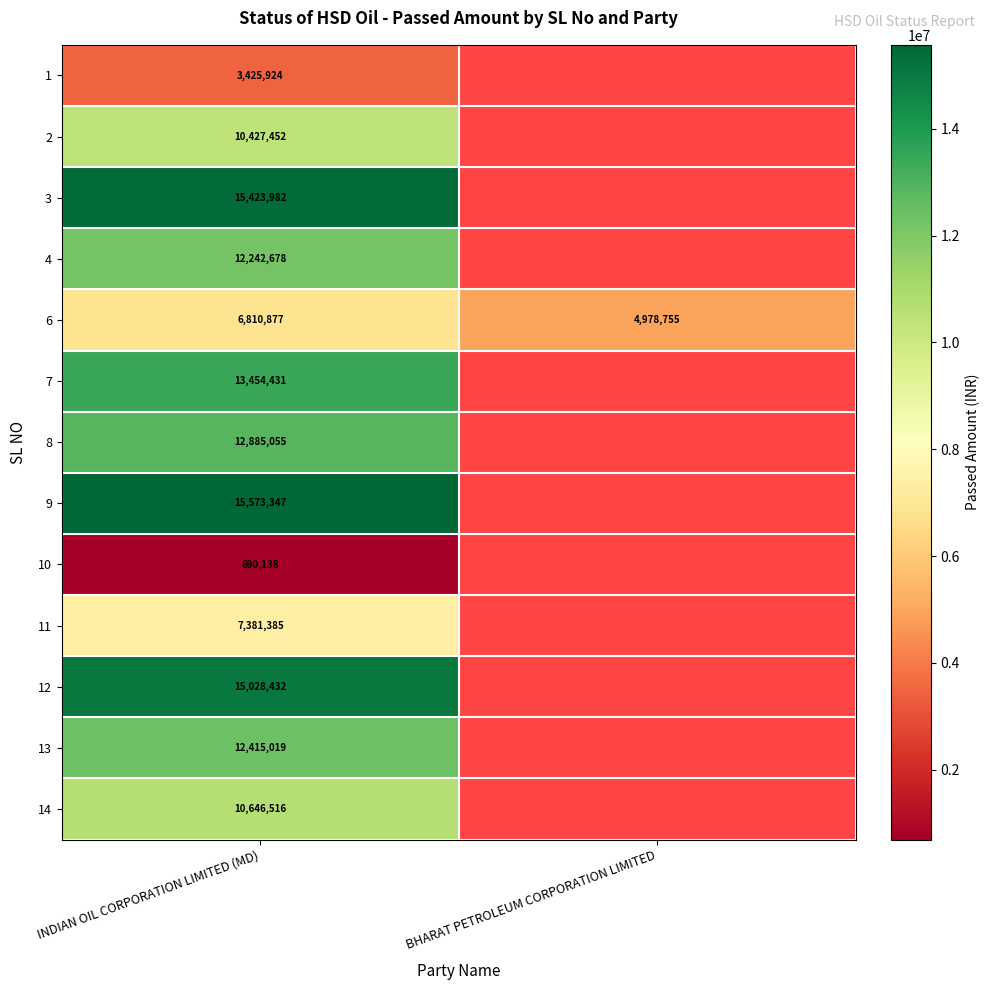

What is the total value across all series at INDIAN OIL CORPORATION LIMITED (MD)?

136405236